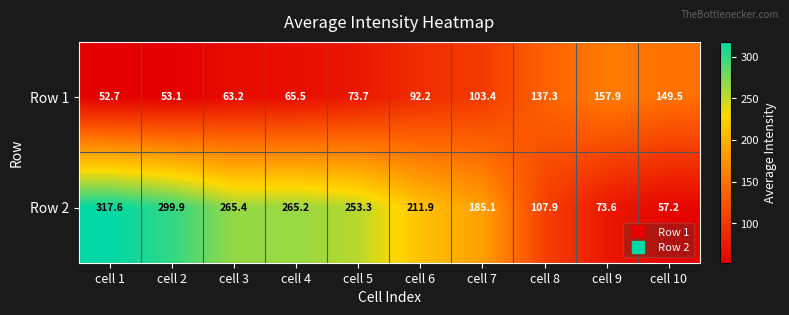

Rank the series by their maximum value, from lowest to highest.

Row 1, Row 2